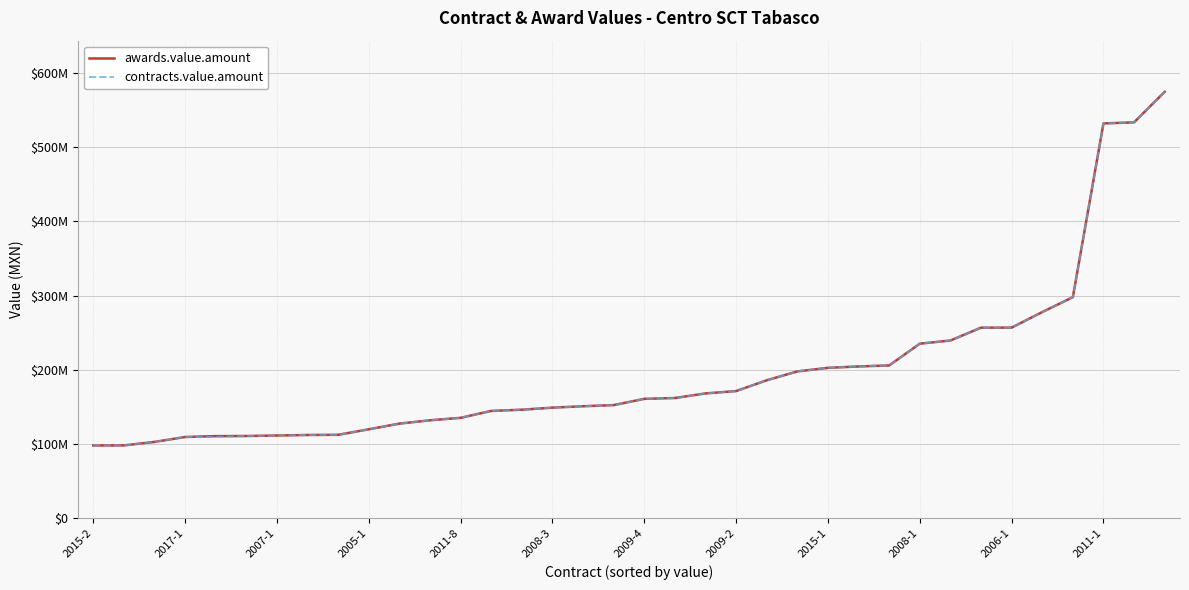

Is this an area chart (filled region under the line)?

No